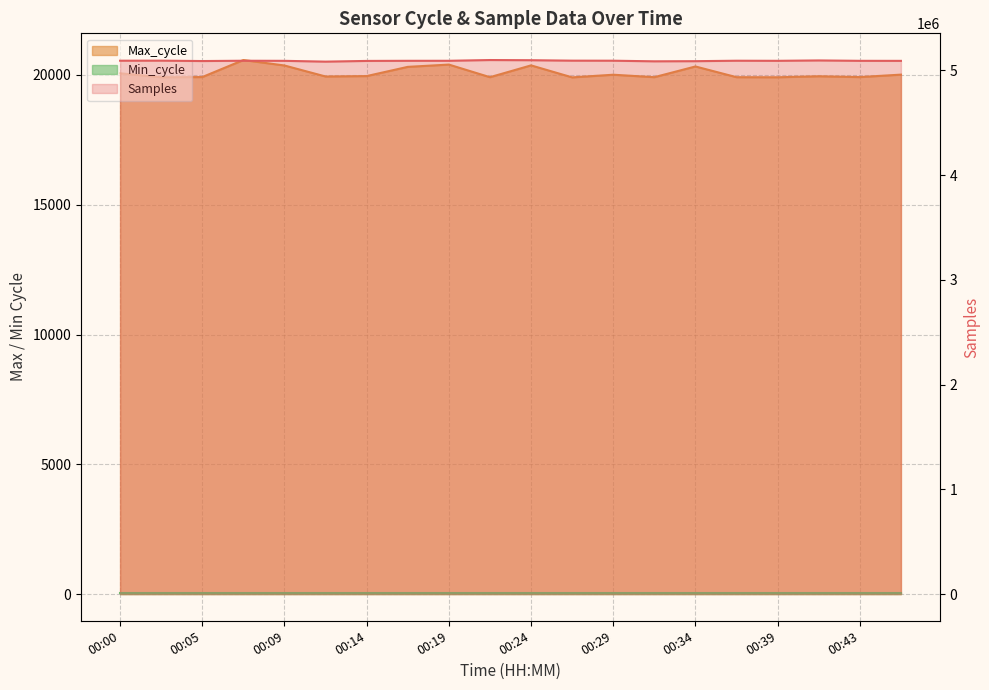

At which category is the sum across all series the highest?

00:22